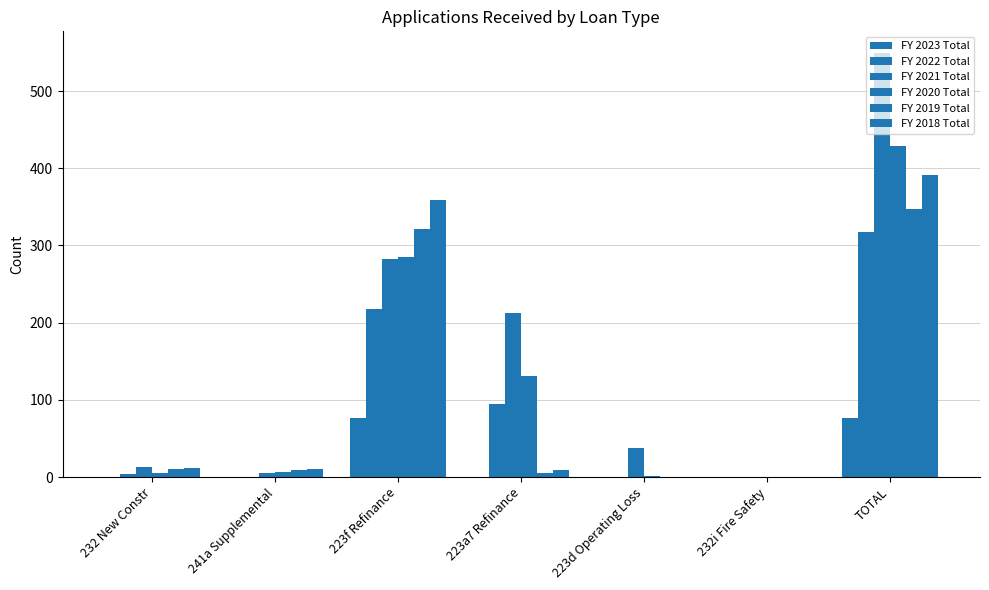

What is the difference between the FY 2020 Total values at 232i Fire Safety and 232 New Constr?

5